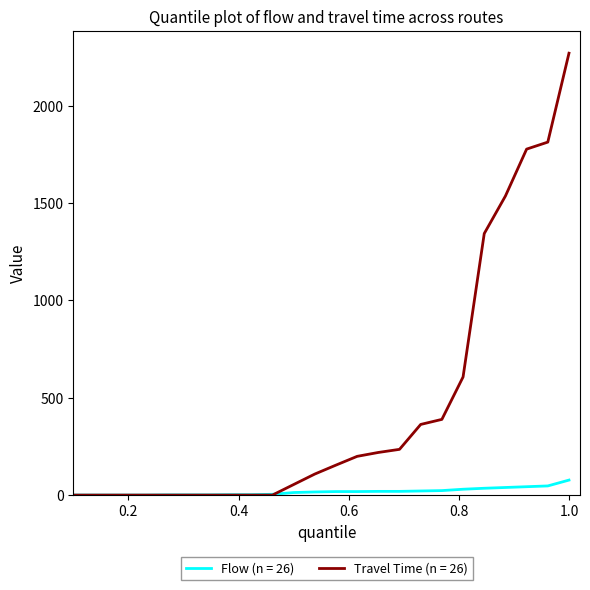

List the series in order of their peak value, highest first.

Travel Time (n = 26), Flow (n = 26)